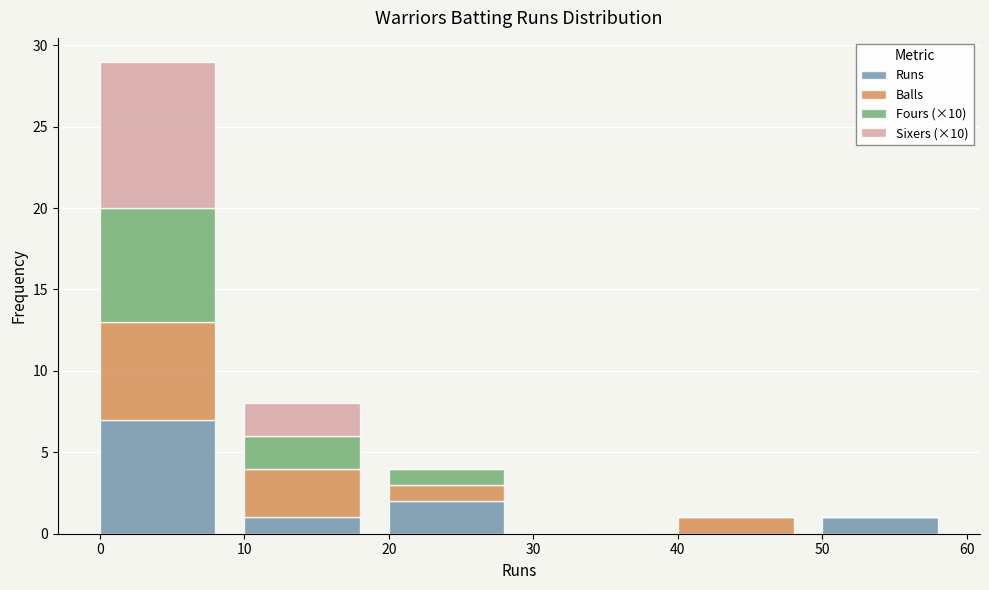

Reading left to right, transcribe the values for Runs.

0=7	10=1	20=2	30=0	40=0	50=1